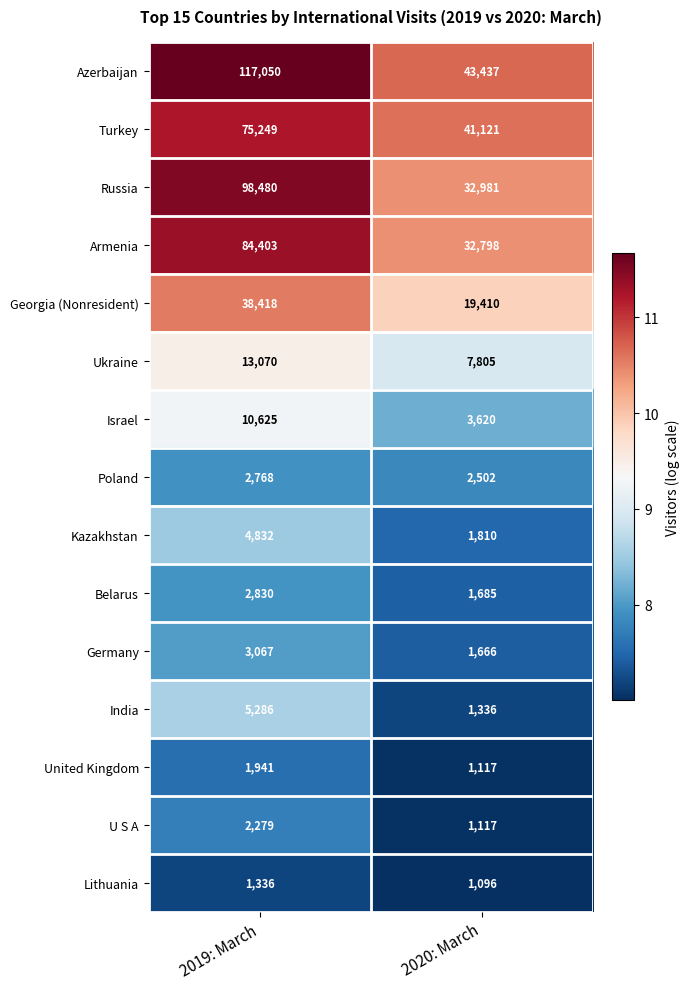

What is the total value across all series at 2019: March?

461634